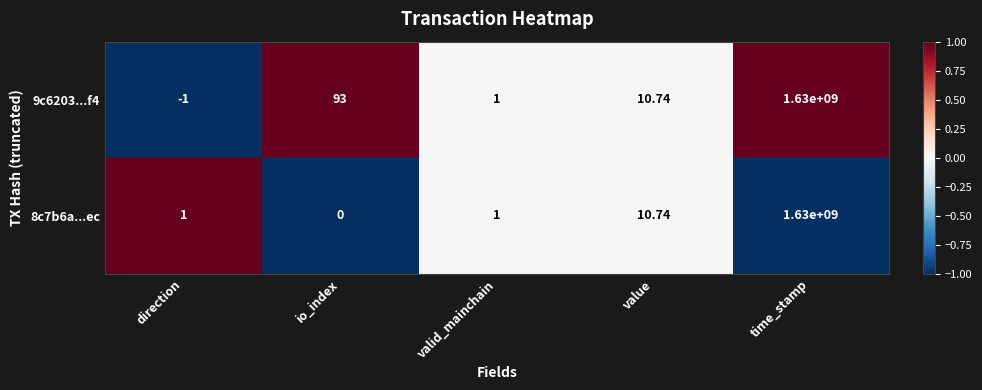

At direction, list the series in order from smallest to largest.

9c6203...f4, 8c7b6a...ec